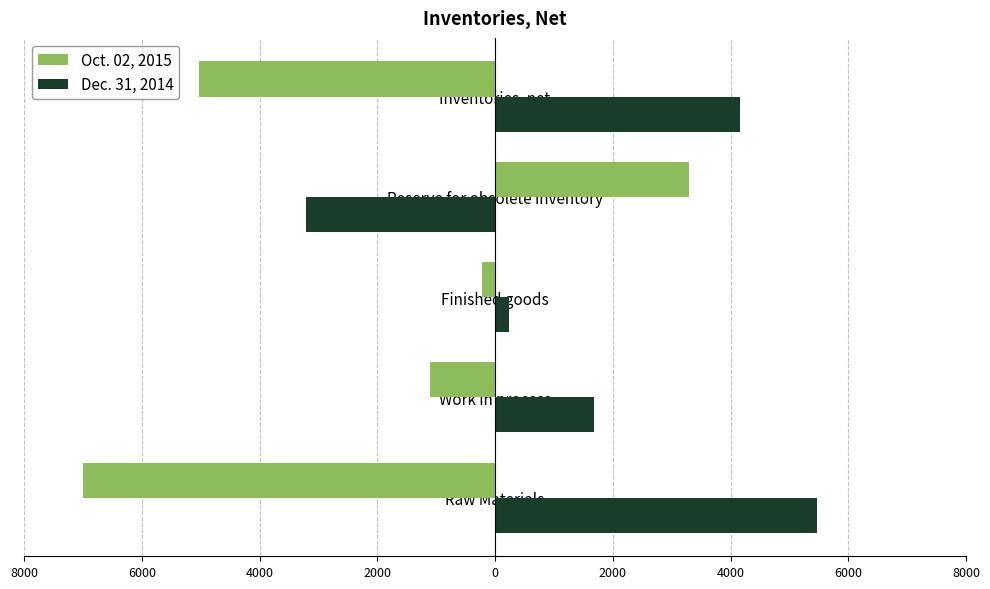

What are all the series names shown in the legend?

Oct. 02, 2015, Dec. 31, 2014